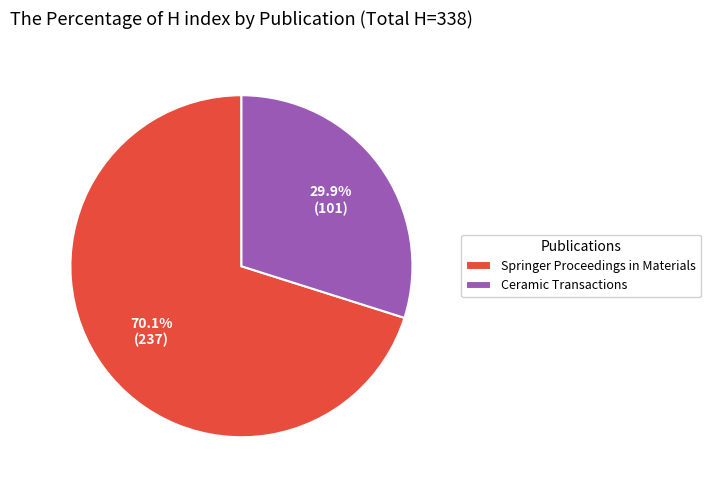

Rank the categories by value from highest to lowest.

Springer Proceedings in Materials, Ceramic Transactions